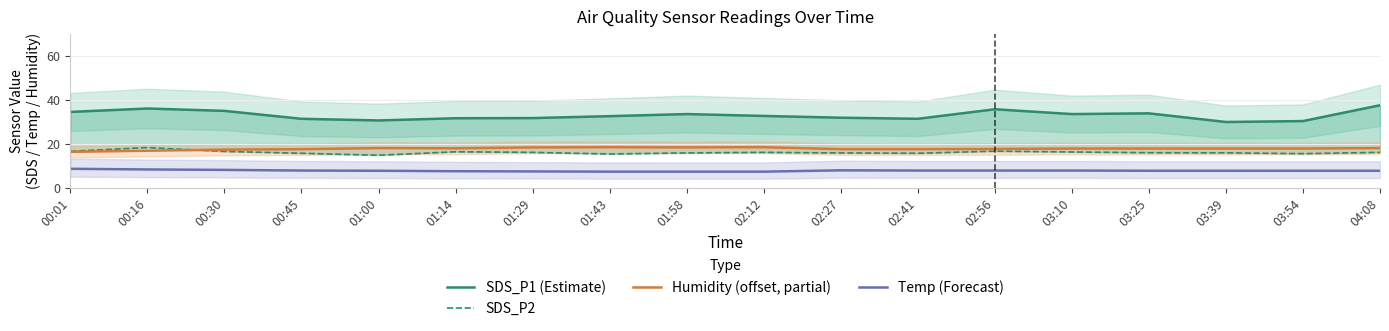

How many values in the Humidity (offset, partial) series exceed 17?

16